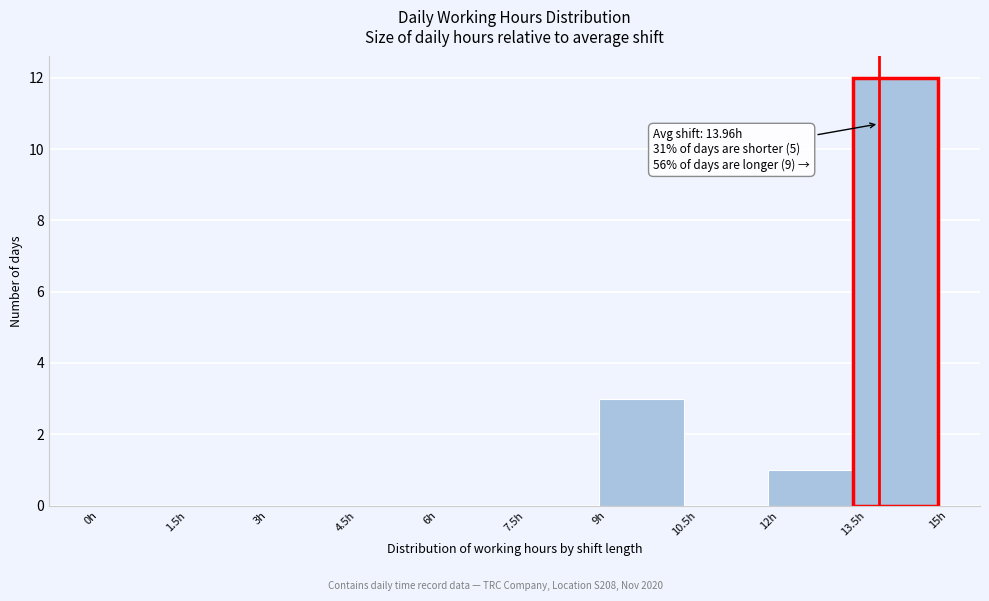

Which range on the x-axis has the tallest bar?

13.5 to 15.0